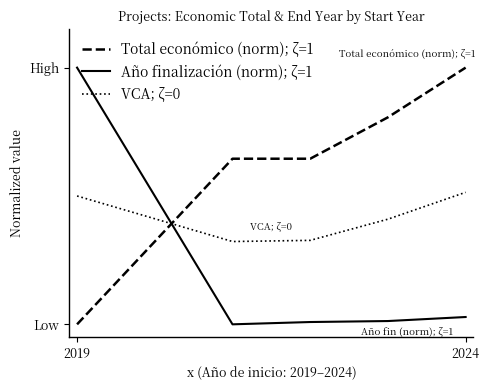

Reading left to right, what are all the values shown in this chart?

Total económico (norm); ζ=1: 0.0	0.6	0.6	0.8	1.0
Año finalización (norm); ζ=1: 1.0	0.0	0.0	0.0	0.0
VCA; ζ=0: 0.5	0.3	0.3	0.4	0.5